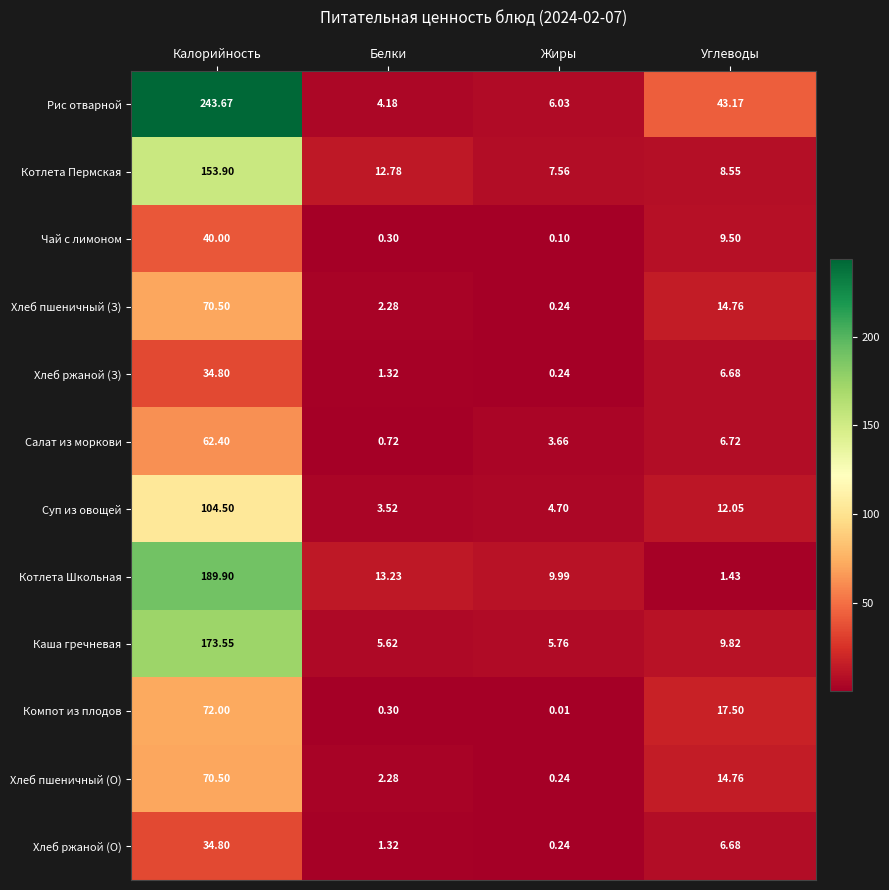

Which series has the largest total across all categories?

Рис отварной